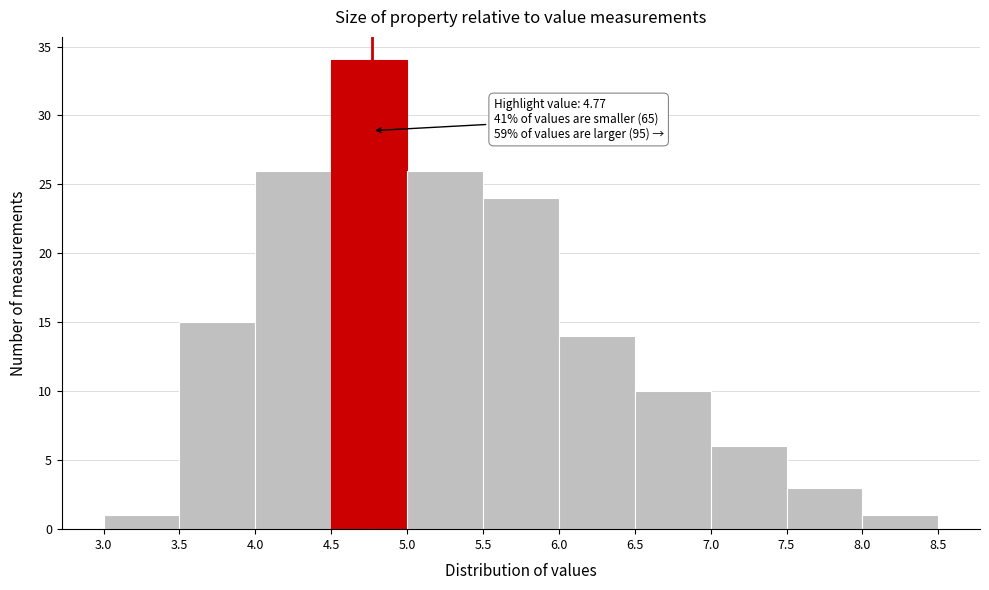

Over which range of the x-axis is the bar tallest?

4.5 to 5.0